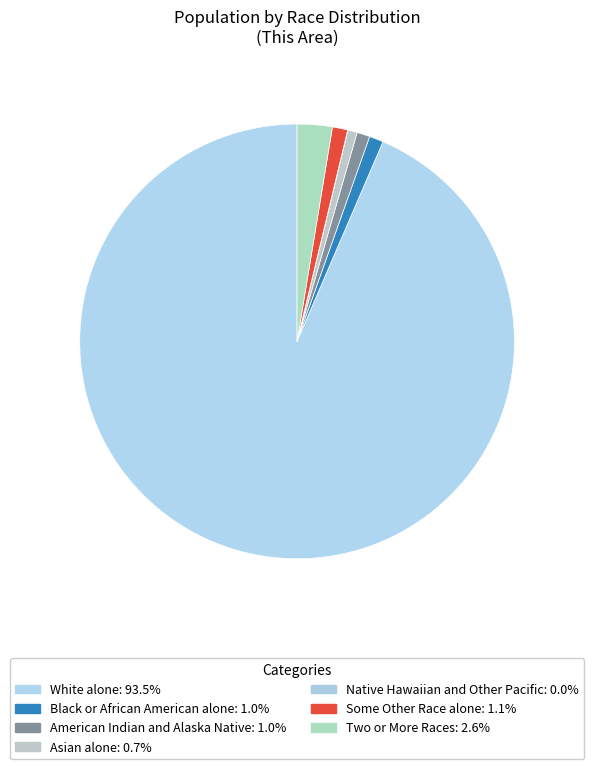

To the nearest percent, what is the average slice percentage?

14%